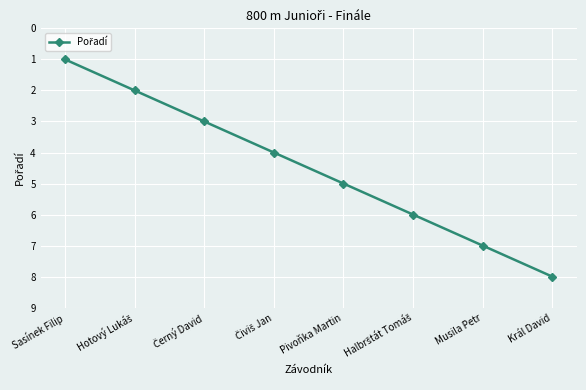

True or false: there are more than 2 points higher than both neighbors.

False